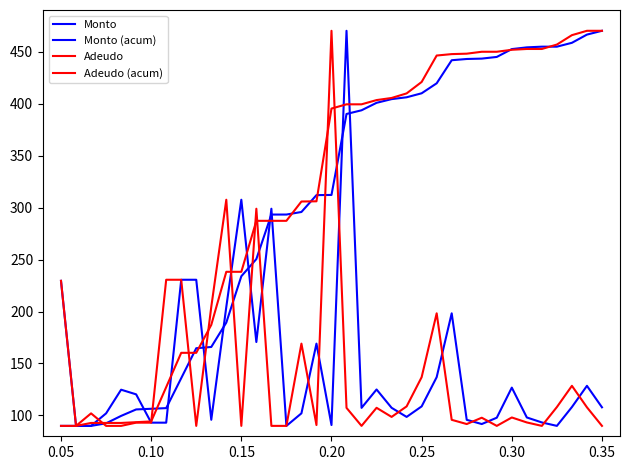

Where do Monto (acum) and Adeudo first cross each other?

0.10 and 0.15